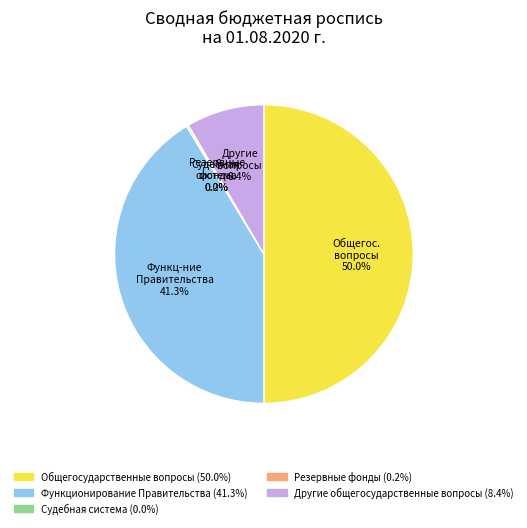

Which has a higher value, Функционирование Правительства or Другие общегосударственные вопросы?

Функционирование Правительства